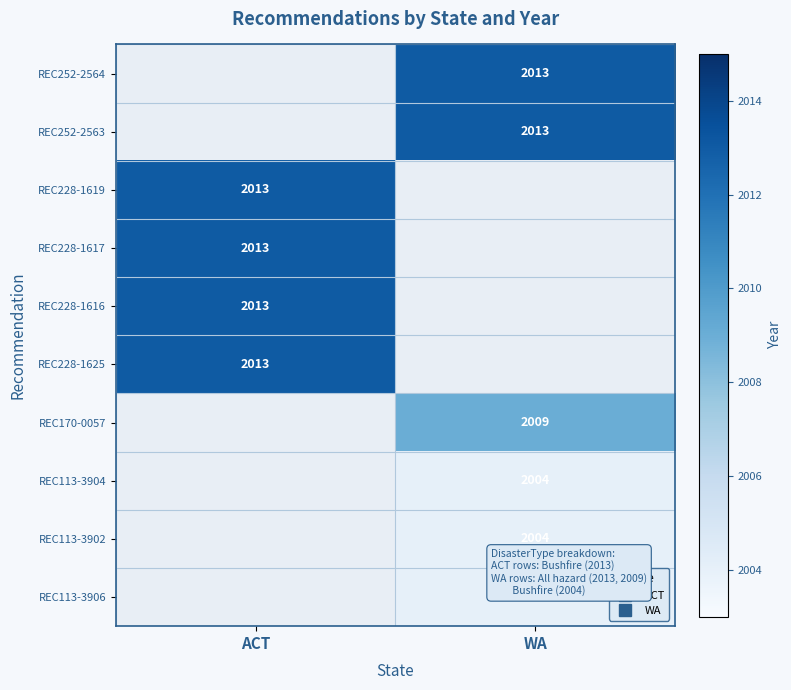

Is it true that REC252-2564 equals 3005.2 at WA?

False